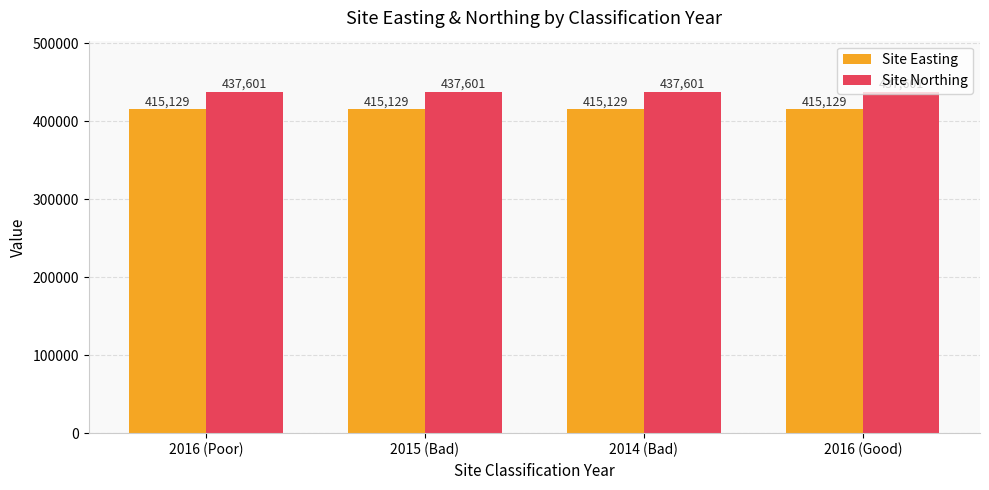

What is the sum of the Site Easting values at 2014 (Bad) and 2015 (Bad)?

830258